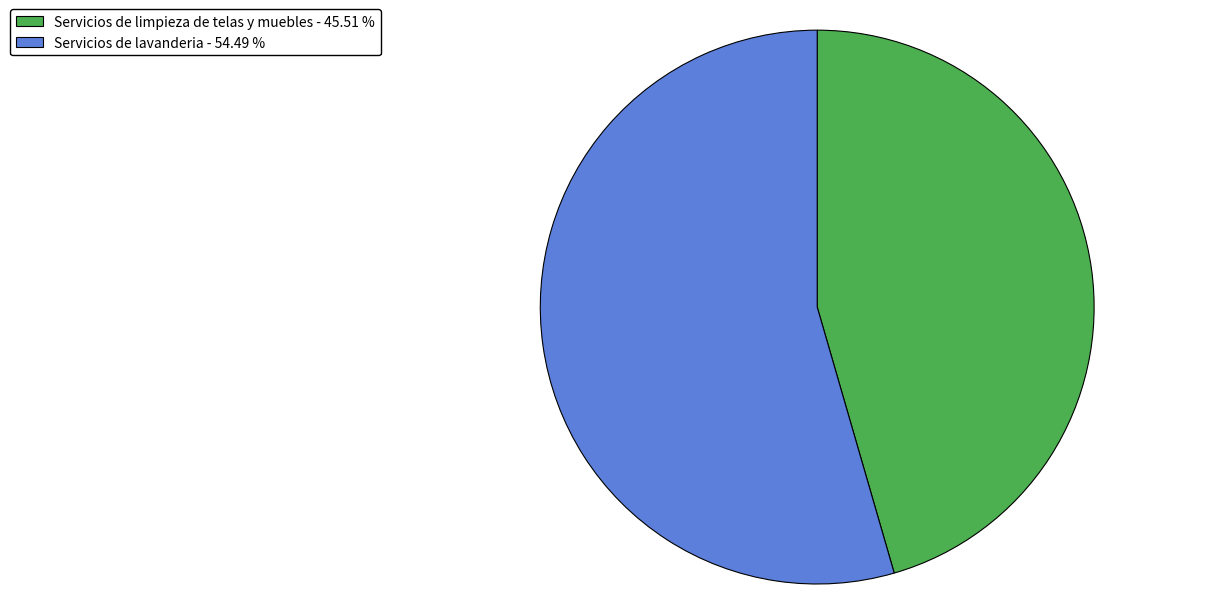

Is the sum of Servicios de lavanderia - 54.49 % and Servicios de limpieza de telas y muebles - 45.51 % greater than half?

Yes